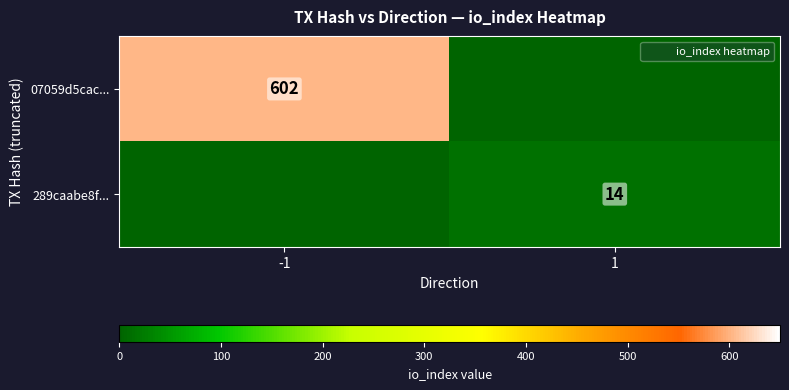

What is the sum of the 07059d5cac... values at 1 and -1?

602